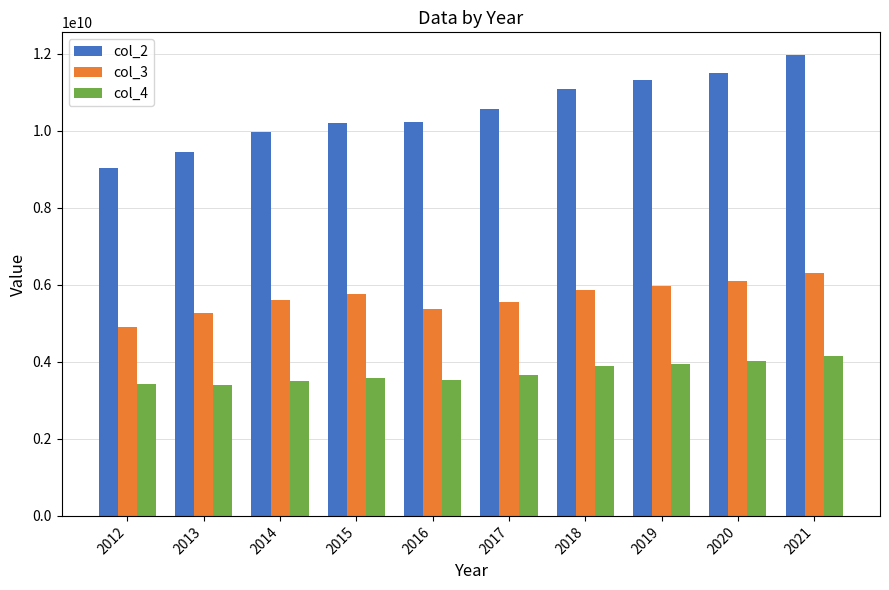

How many values in the col_3 series are below 5755447895?

5